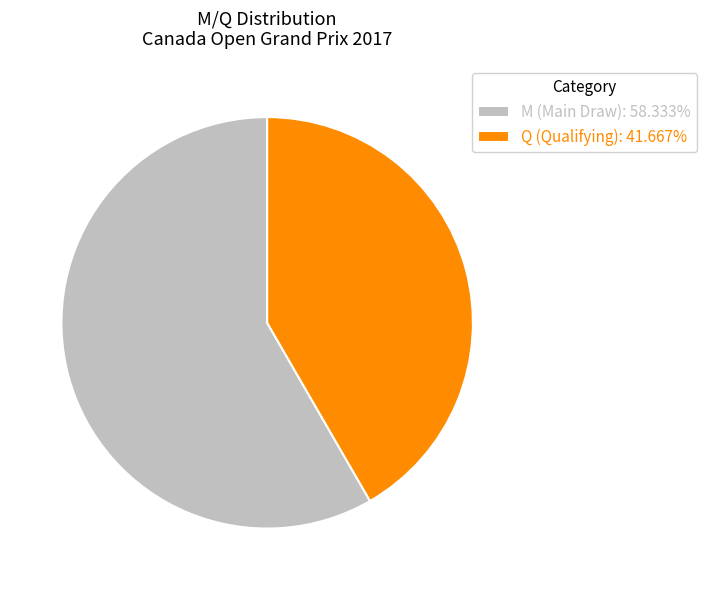

True or false: M (Main Draw) accounts for 73% of the total.

False